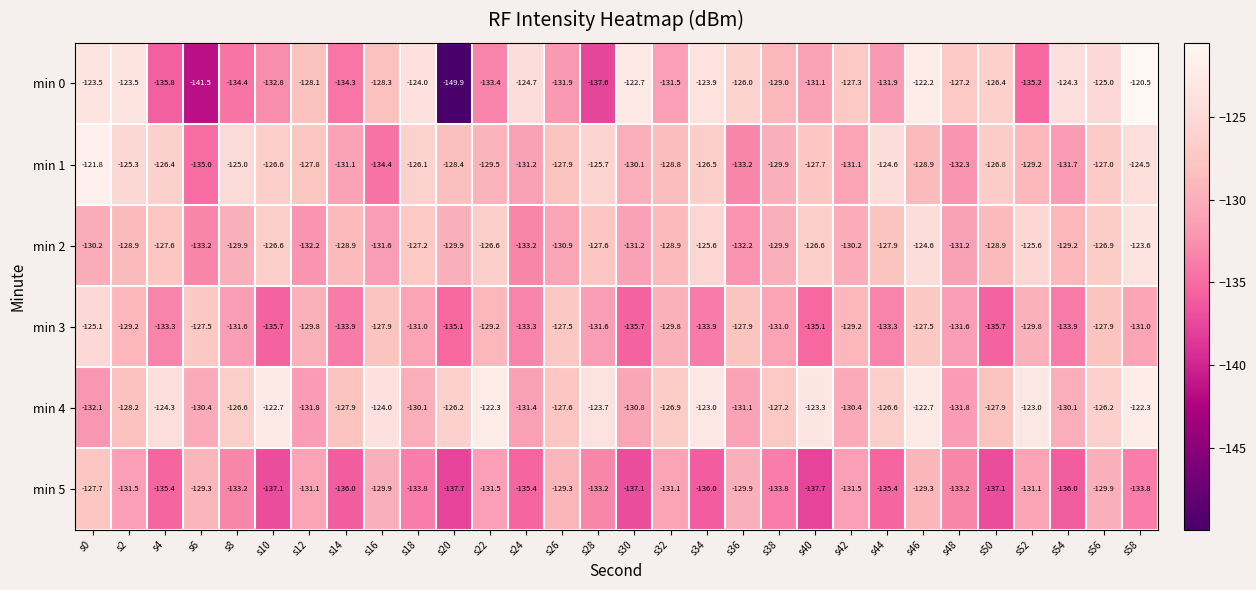

Which category has the lowest value across all series?

s20